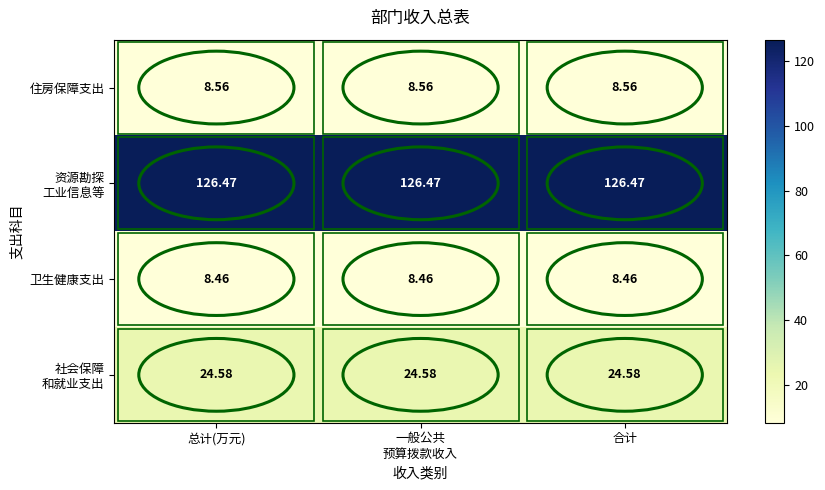

Is the value of 住房保障支出 at 合计 greater than the value of 卫生健康支出 at 总计(万元)?

Yes